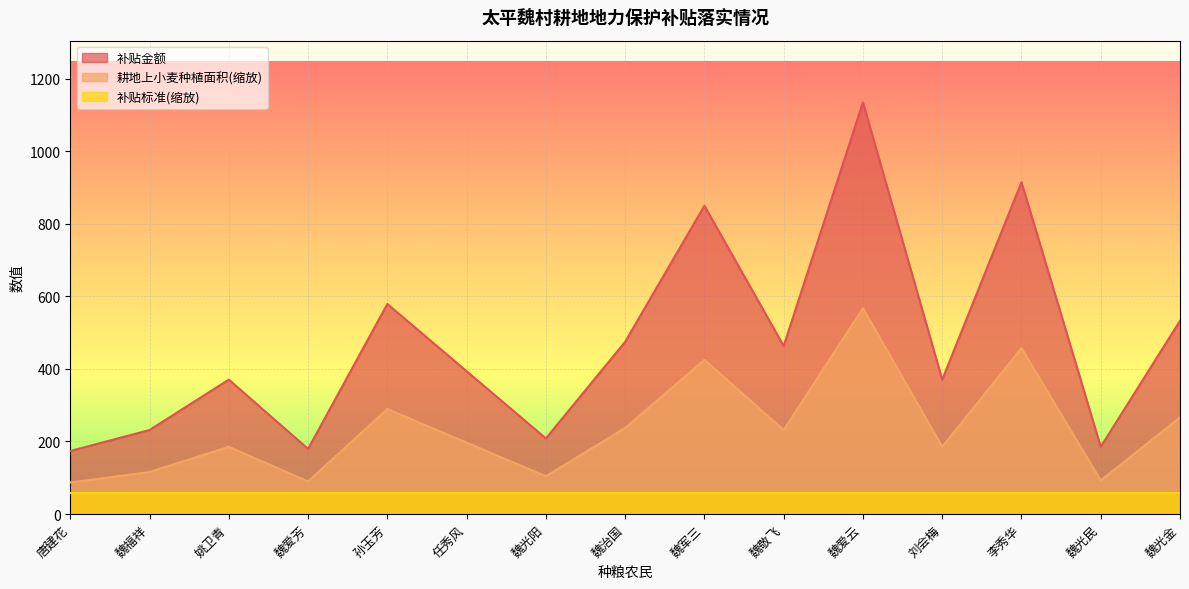

Is it true that 补贴金额 equals 474.8 at 魏治国?

True